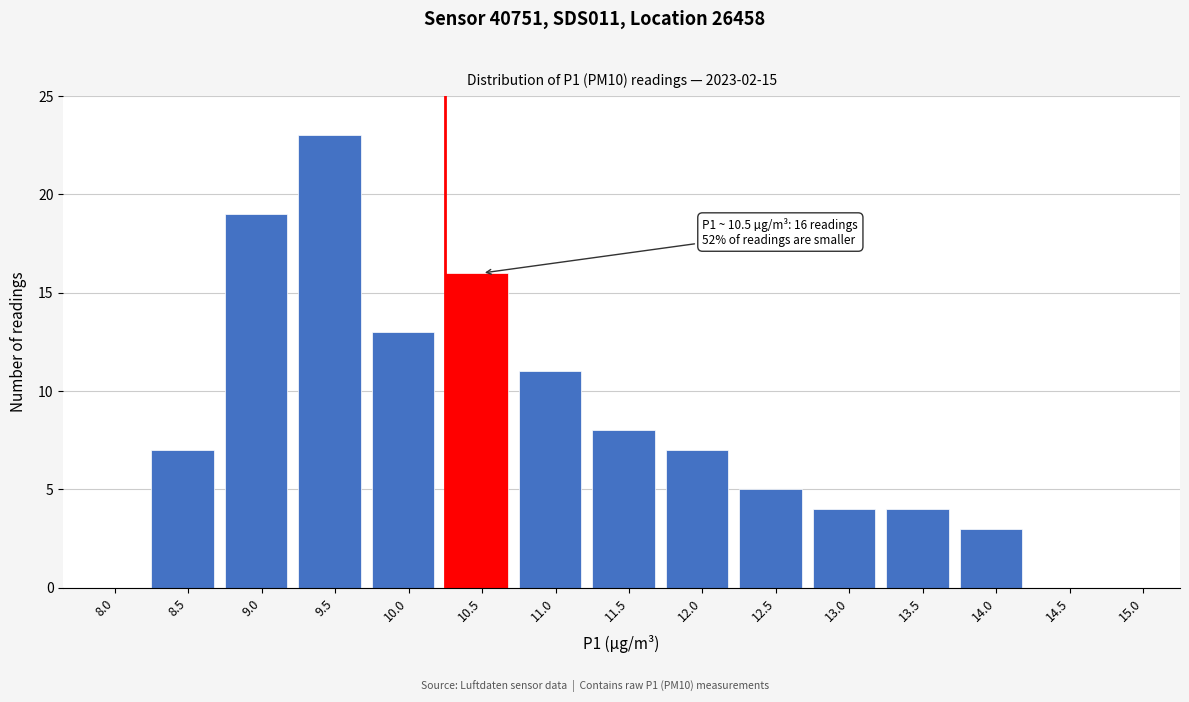

Reading left to right, extract all data points from this chart.

8.0=0	8.5=7	9.0=19	9.5=23	10.0=13	10.5=16	11.0=11	11.5=8	12.0=7	12.5=5	13.0=4	13.5=4	14.0=3	14.5=0	15.0=0